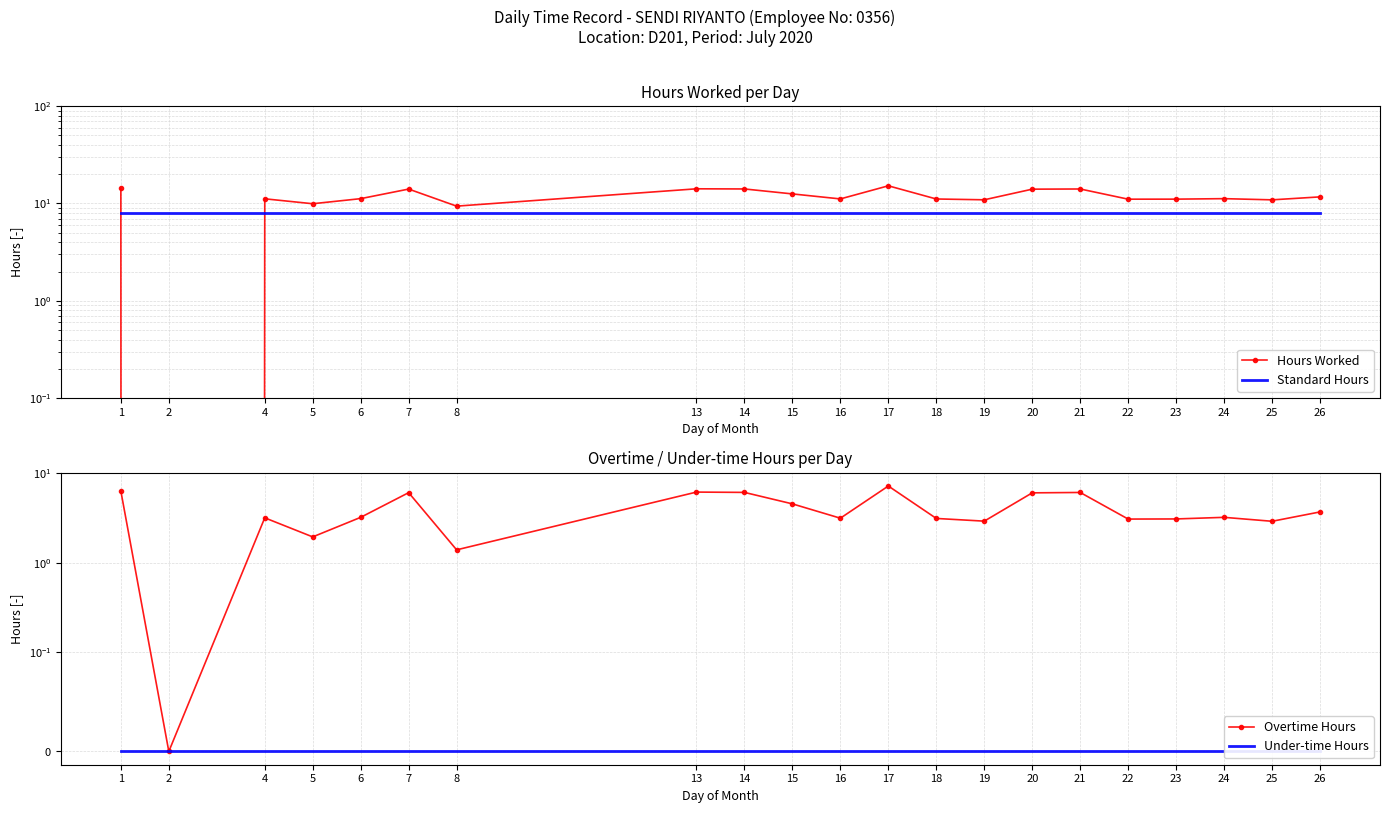

True or false: Under-time Hours has more than 2 interior local peaks.

False